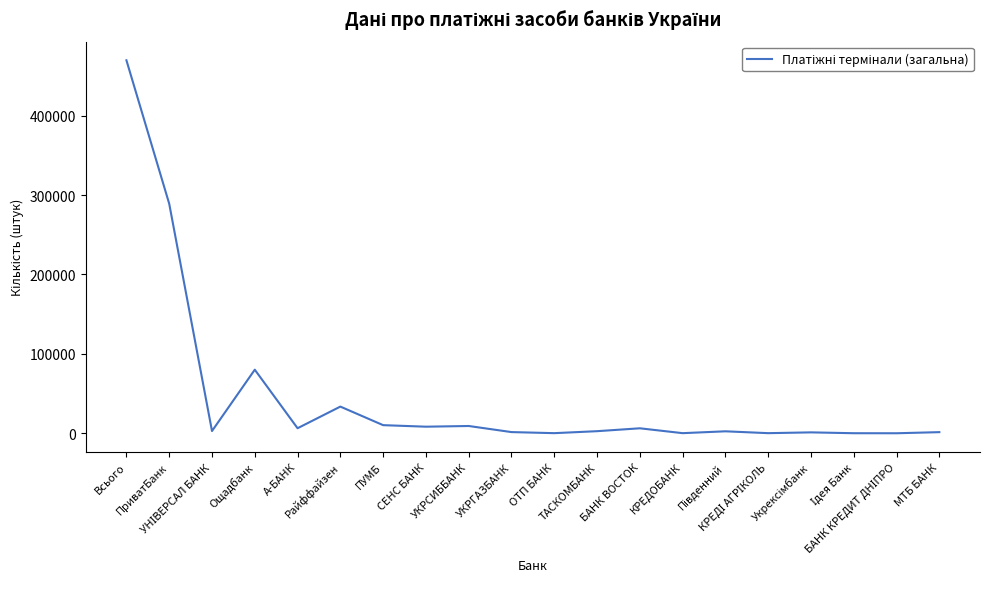

What is the maximum value shown in the chart?

469743